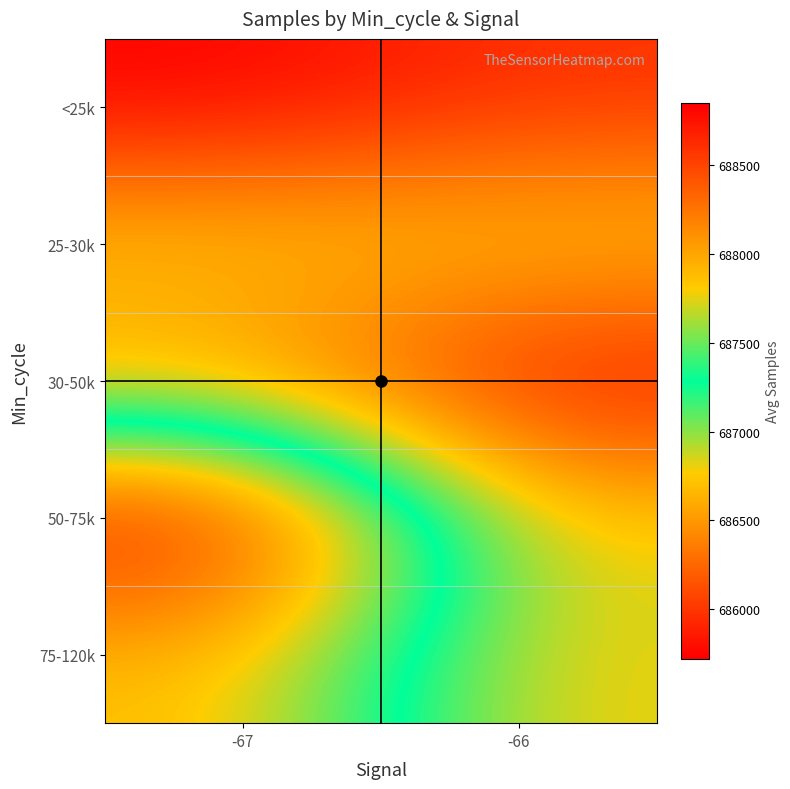

What is the total value across all series at -66?

3440790.0